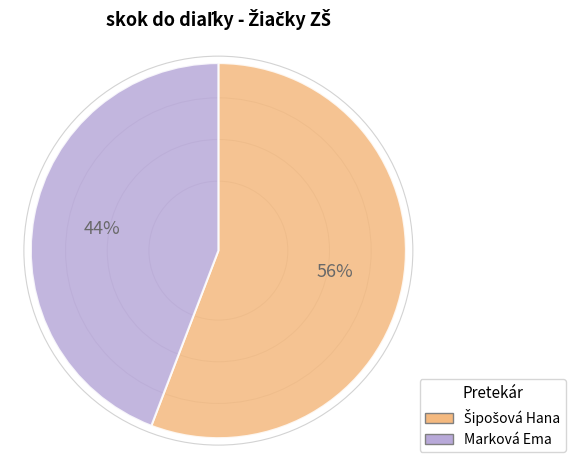

Does any single category account for the majority?

Yes